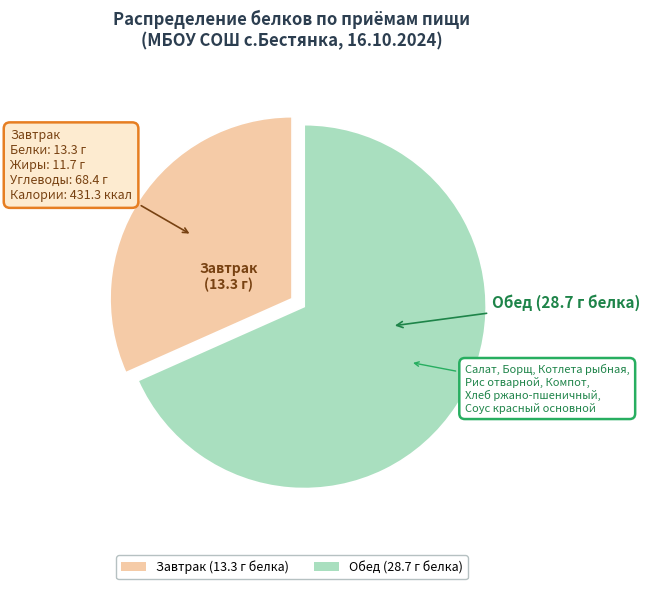

Count the number of slices in the pie.

2